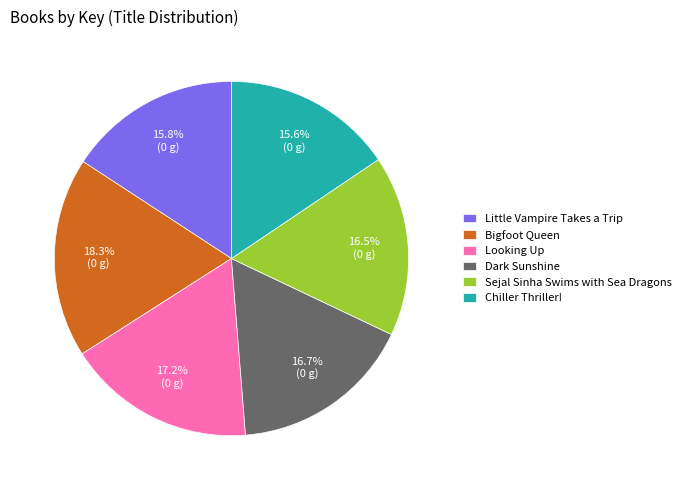

Does Little Vampire Takes a Trip represent more than half of the total?

No